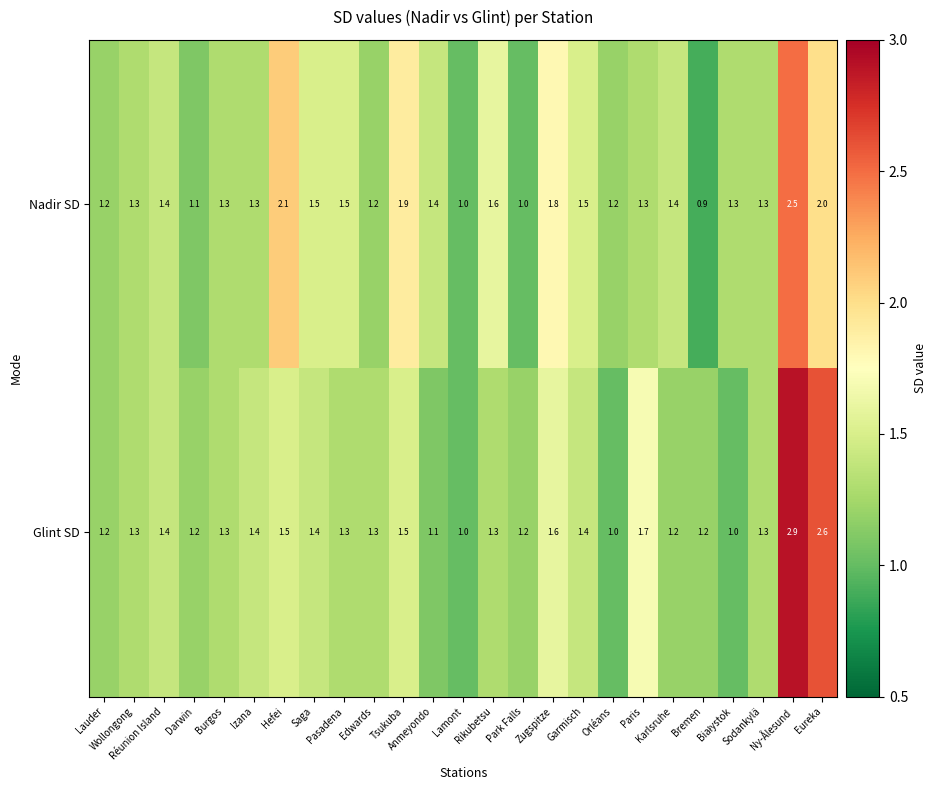

At which category is the sum across all series the highest?

Ny-Ålesund